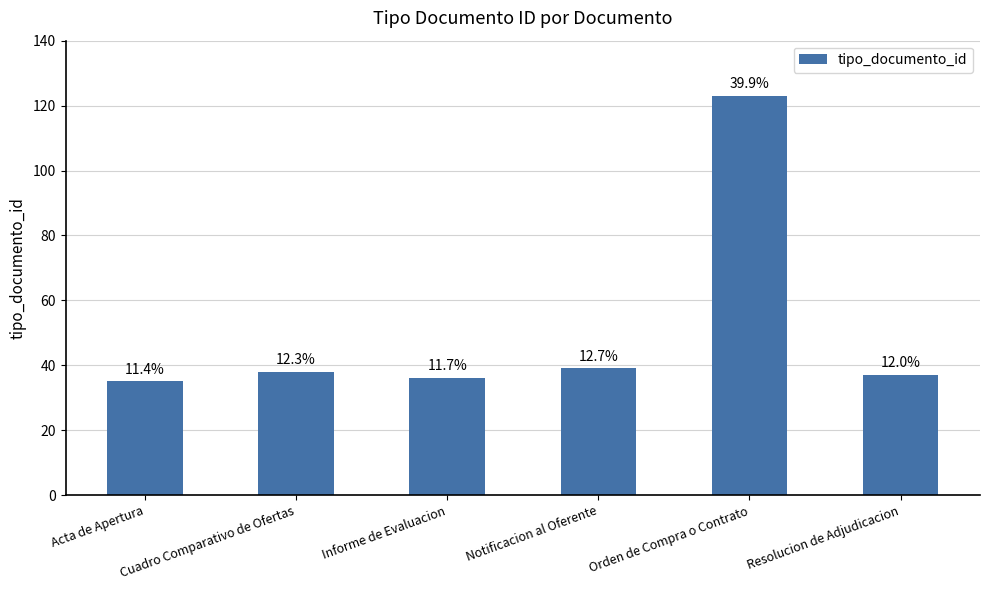

Is it true that the value at Informe de Evaluacion is 36?

True